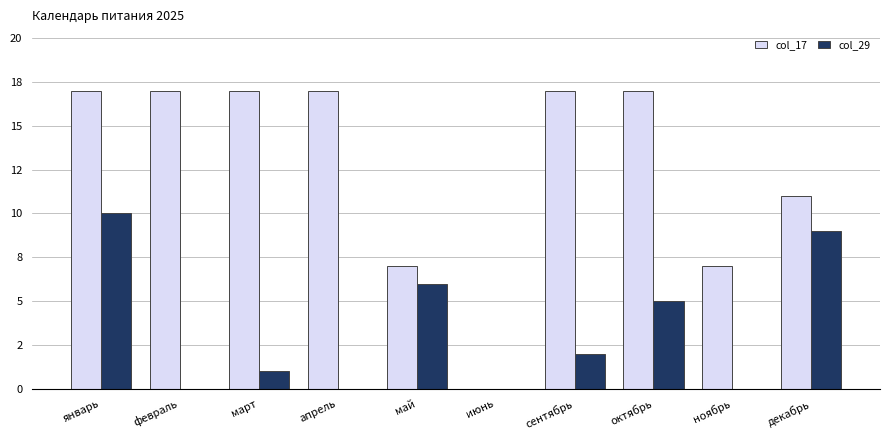

Does the chart contain stacked bars?

No